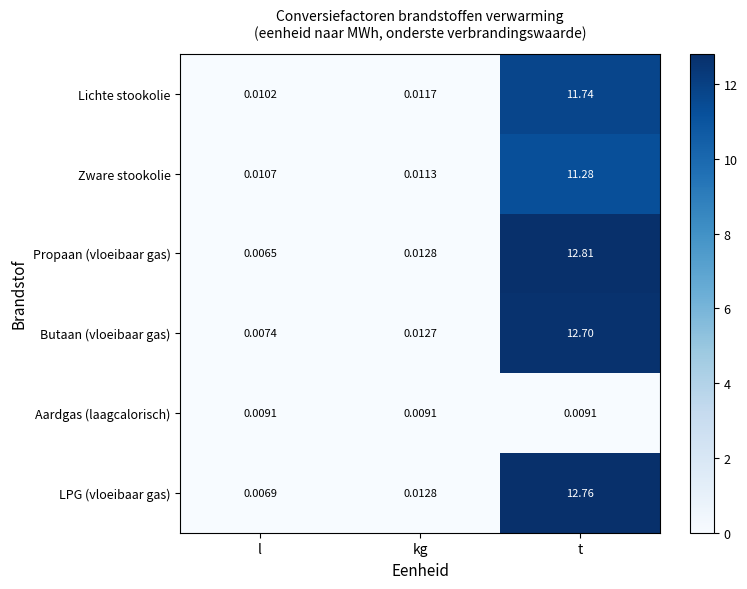

Which series has the largest range (max minus min)?

Propaan (vloeibaar gas)